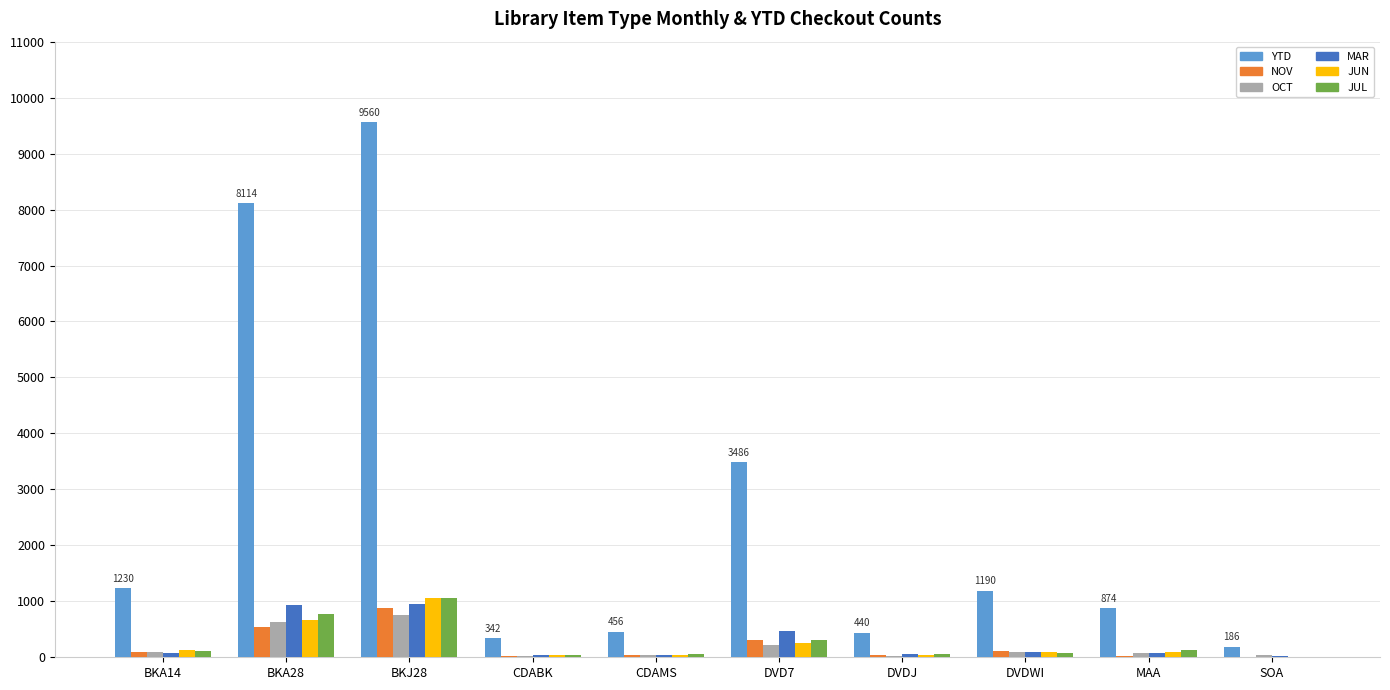

What is the highest value of the MAR series?

951